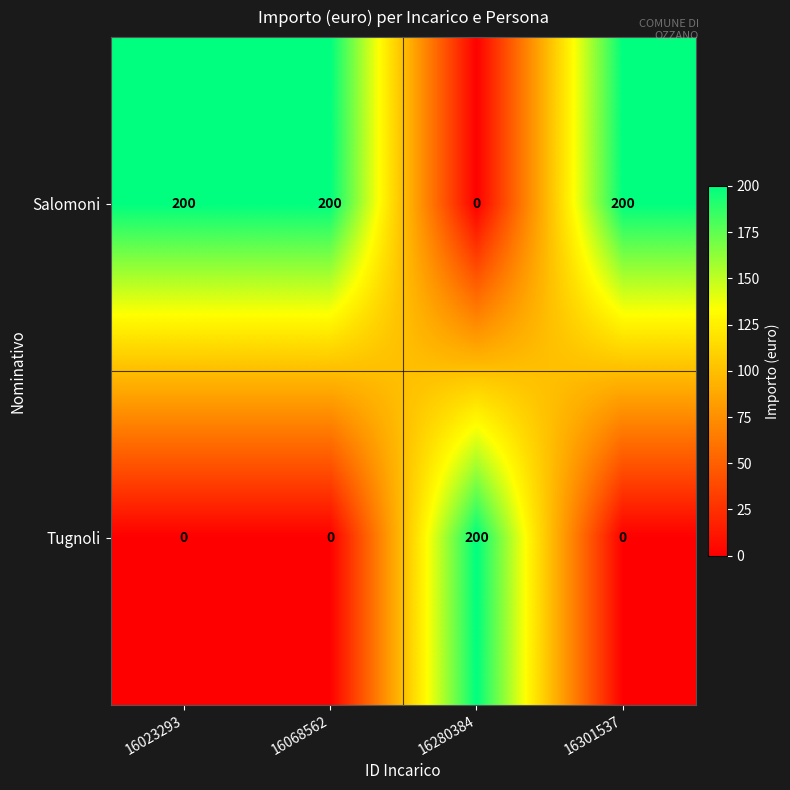

What is the maximum value shown in the chart?

200